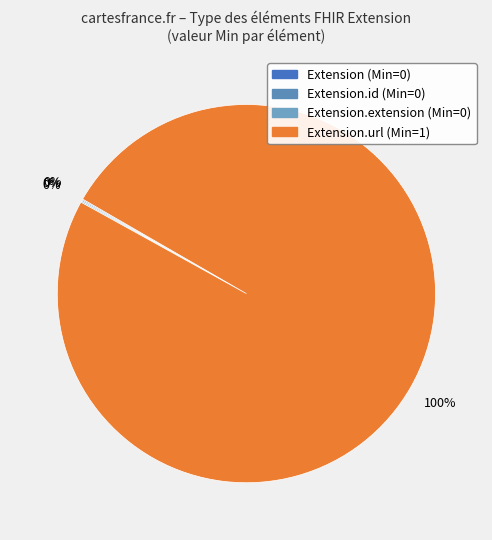

How many segments does this pie chart have?

4